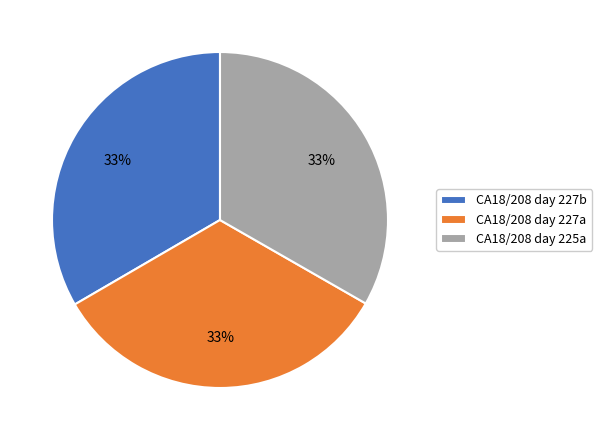

True or false: CA18/208 day 227a accounts for 33% of the total.

True